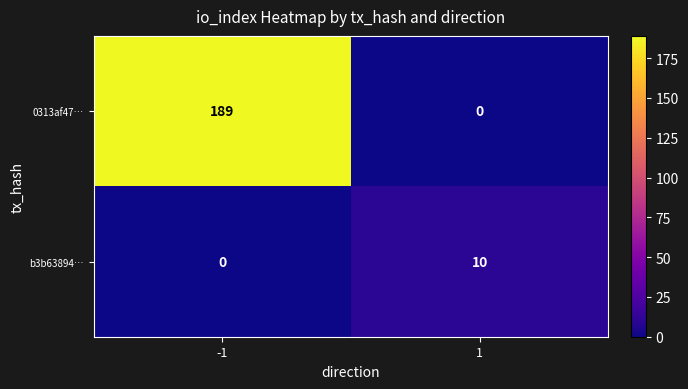

List the series in order of their overall mean, highest first.

0313af47…, b3b63894…